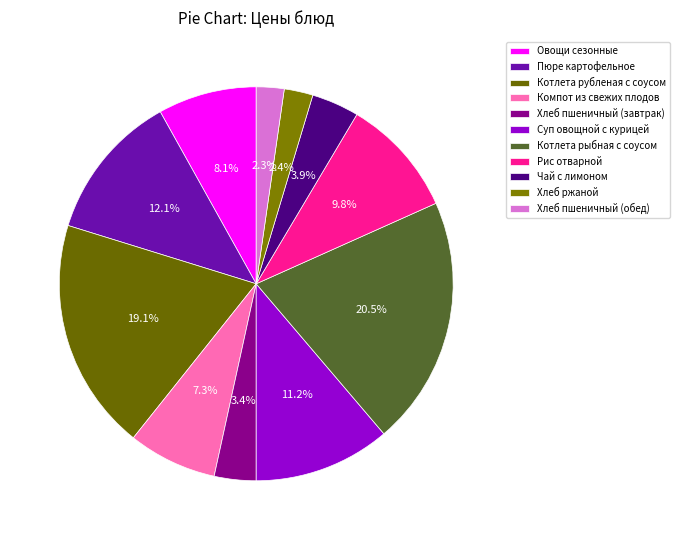

What percentage is NOT represented by Чай с лимоном?

96.1%